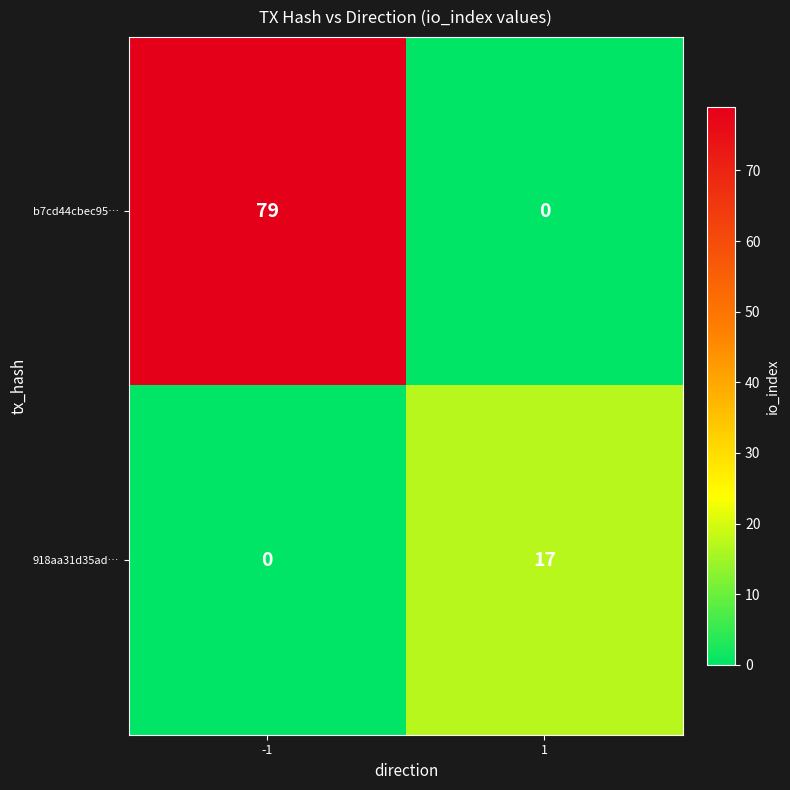

At which category is the sum across all series the highest?

-1